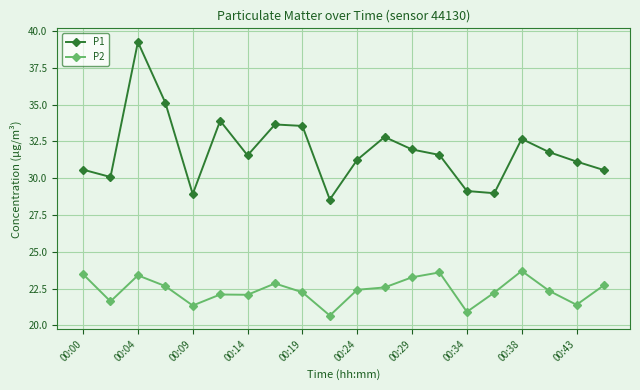

What is the value of the P1 point at the 2nd from the left?

30.1